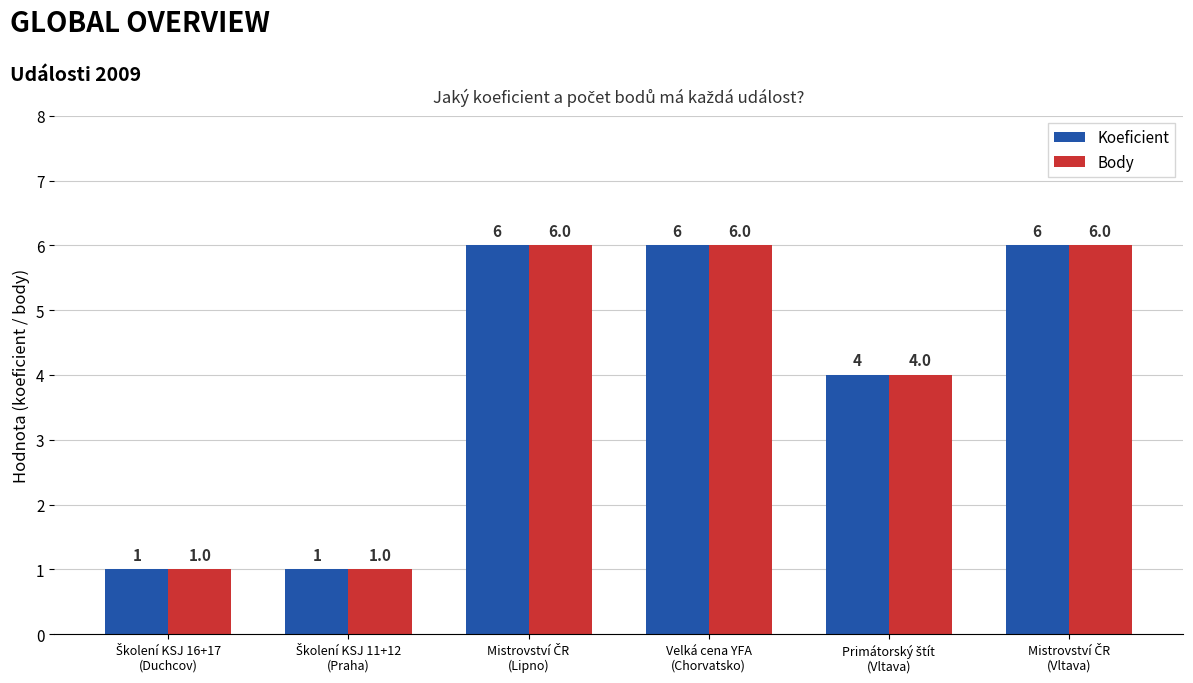

What is the greatest value displayed?

6